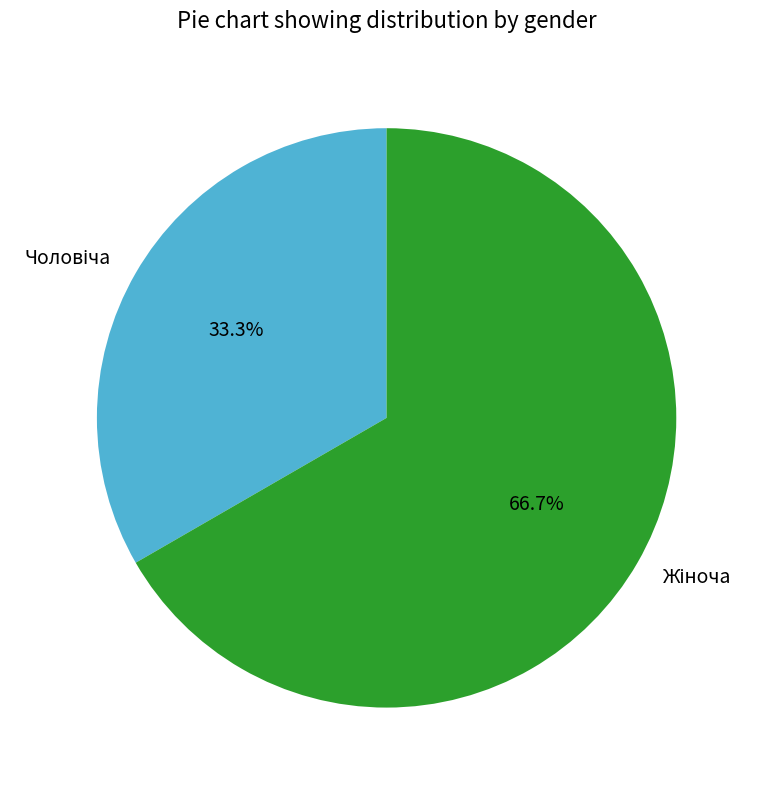

Does any single category account for the majority?

Yes